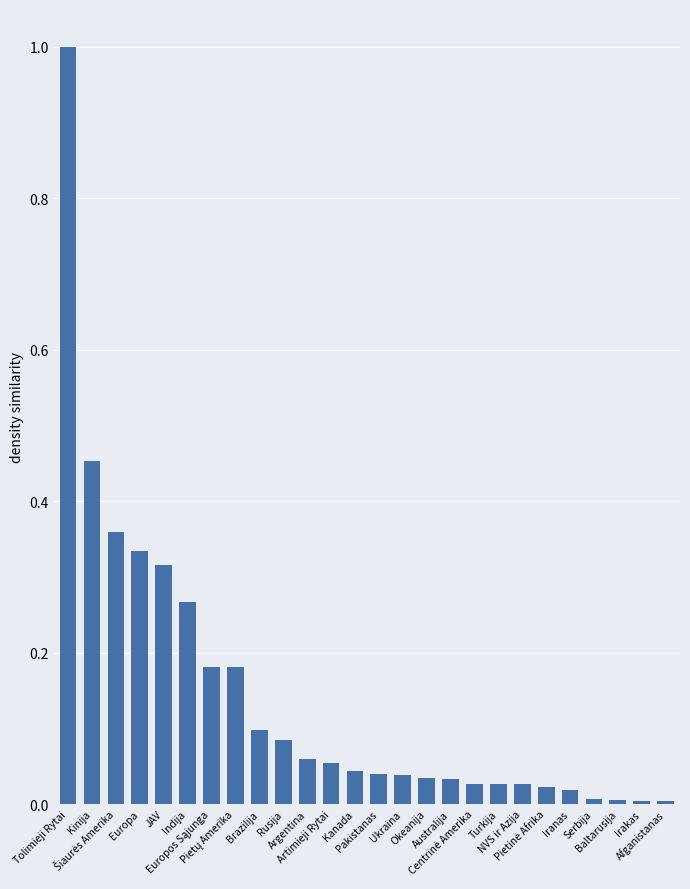

What is the difference between the maximum and minimum values?

1.0